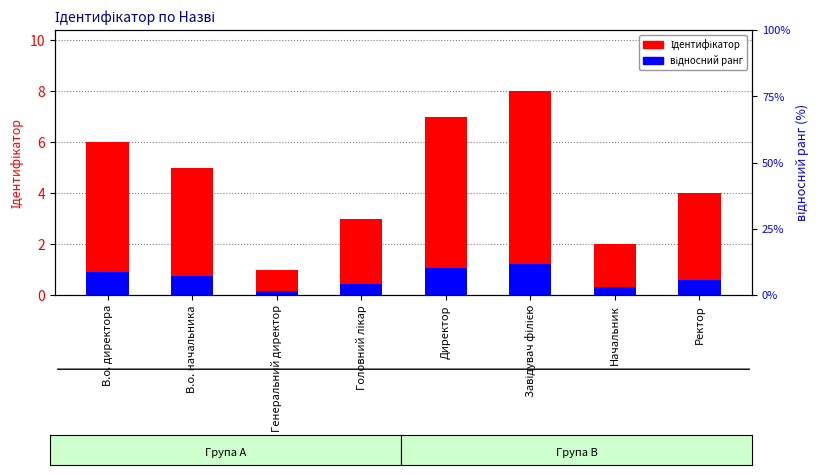

At which category is the sum across all series the highest?

Завідувач філією